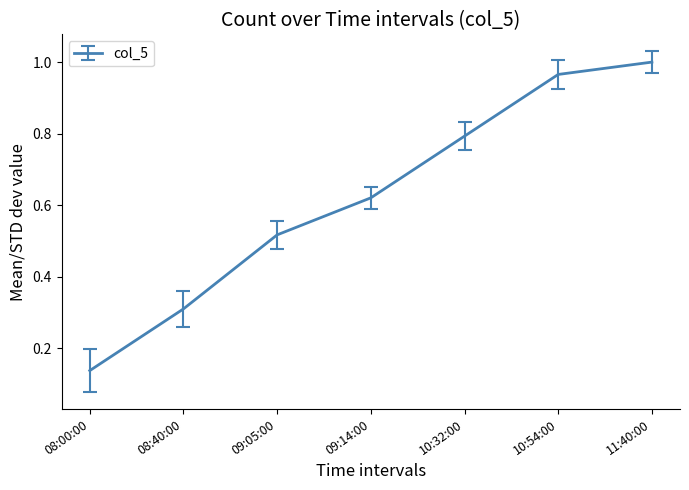

True or false: the data has more than 1 interior local peaks.

False